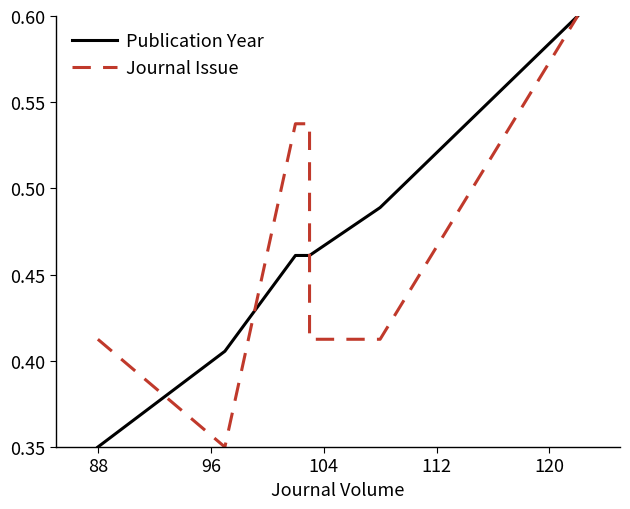

Is it true that Publication Year equals 0.2 at 120?

False